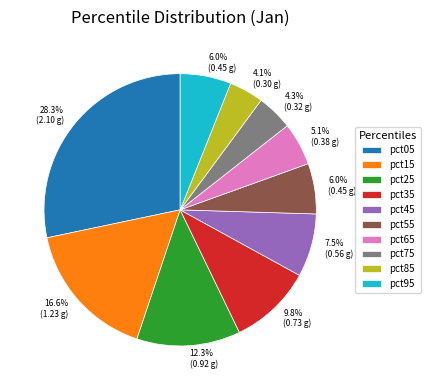

What is the largest slice in the pie chart?

pct05